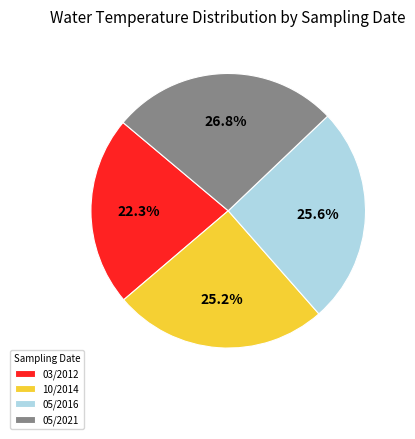

Is there a majority slice in this chart?

No